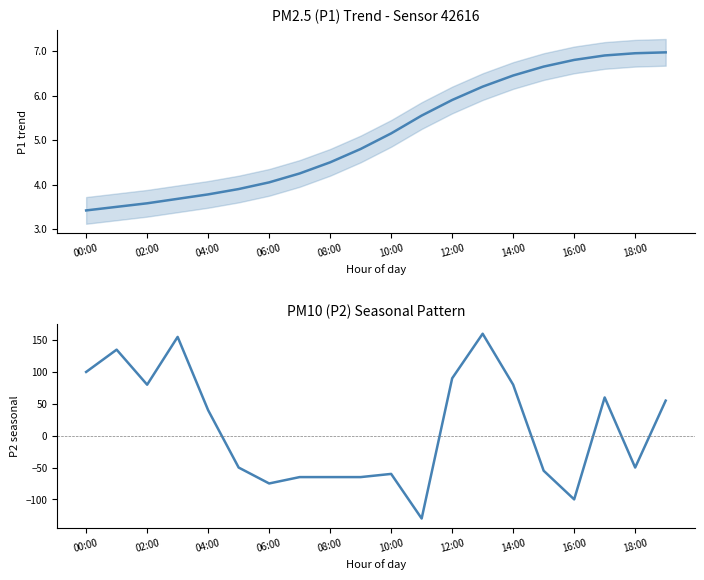

The value of P1 trend at 19 is 7.0. True or false?

True